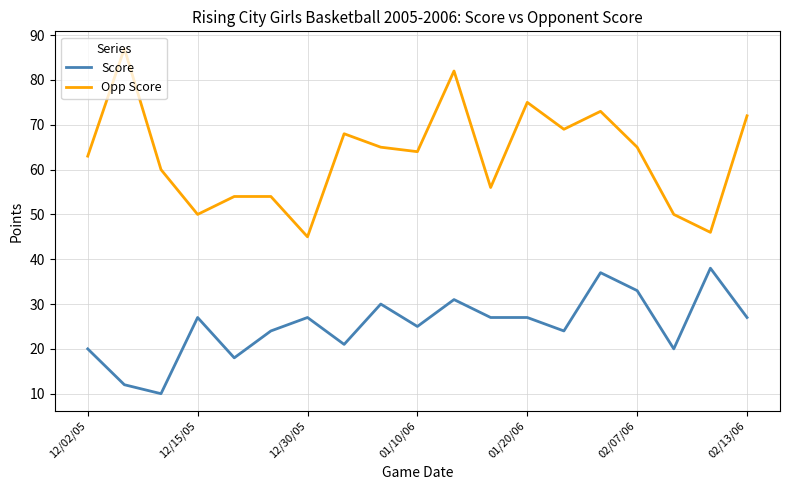

What is the difference between the second highest and minimum values in the Score series?

27